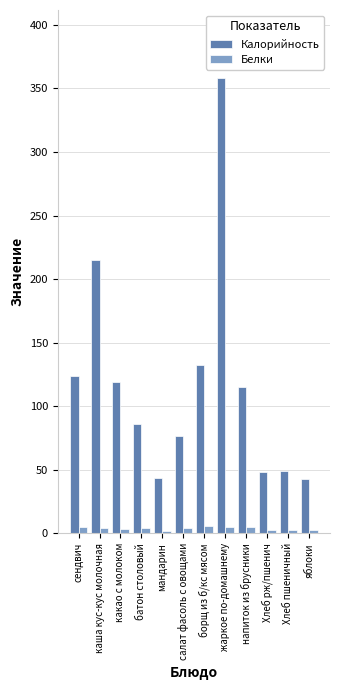

The value of Калорийность at Хлеб рж/пшенич is 48.0. True or false?

True